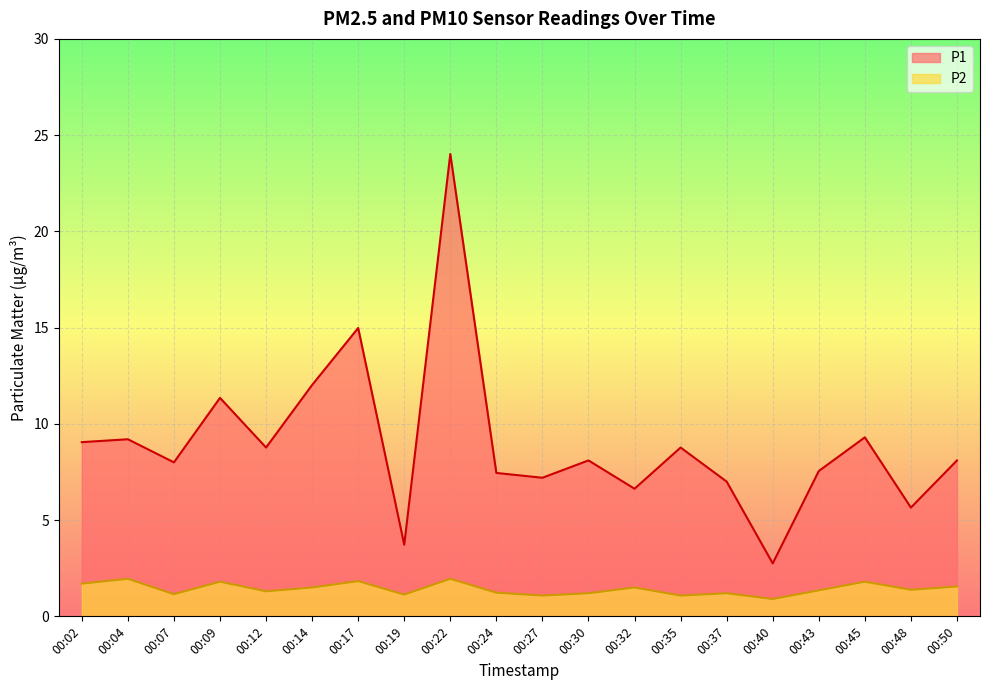

Which series changed the most between 00:24 and 00:27?

P1